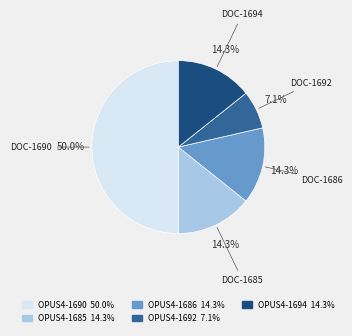

Is OPUS4-1692 7.1% the majority of the pie?

No